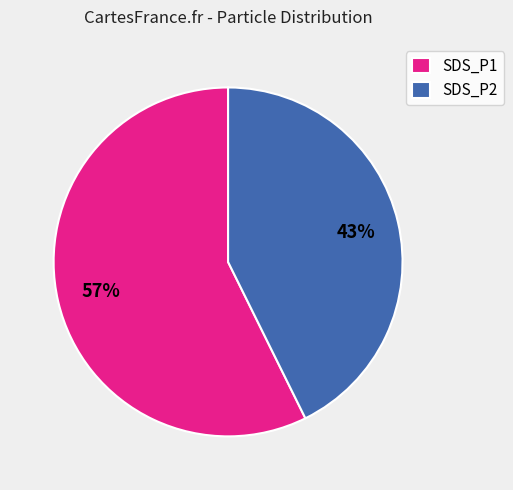

What percentage is the SDS_P1 slice, to the nearest percent?

57%